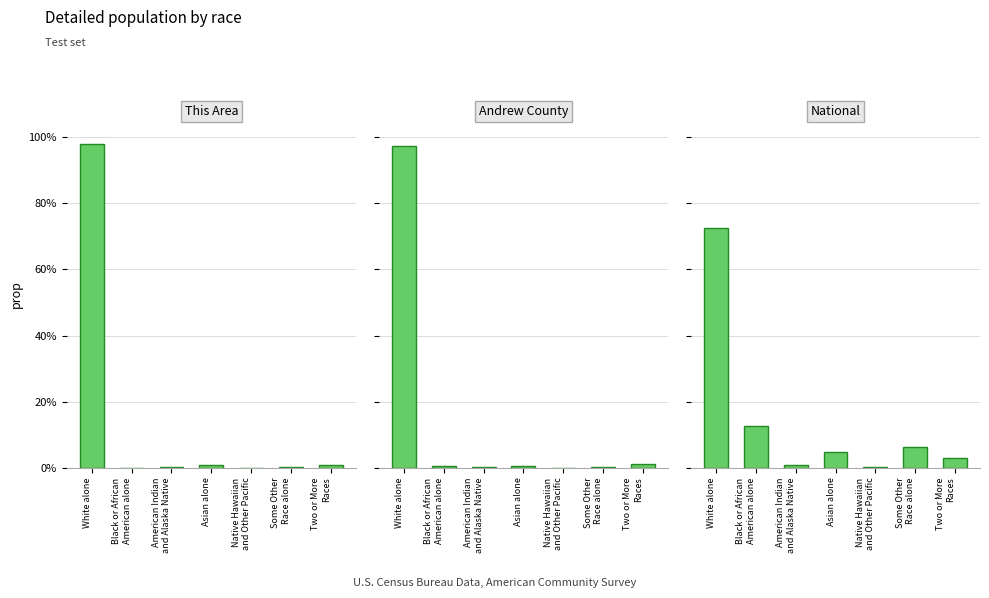

What is the label of the 4th bar from the right?

Asian alone